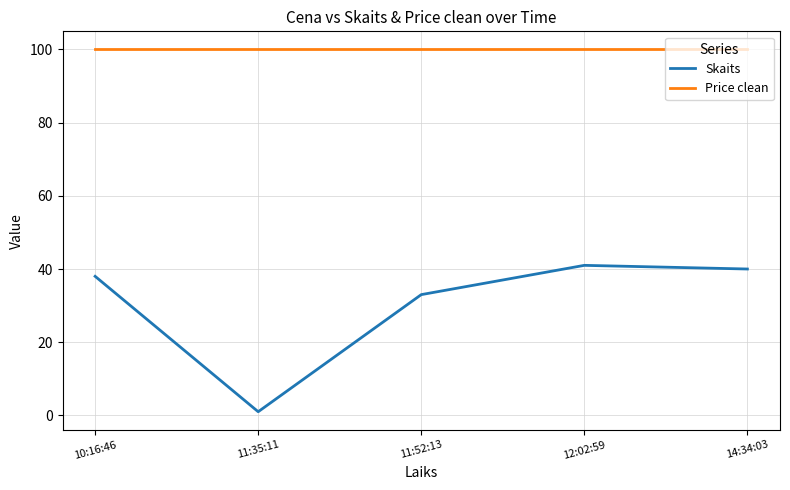

How many lines are shown in the chart?

2